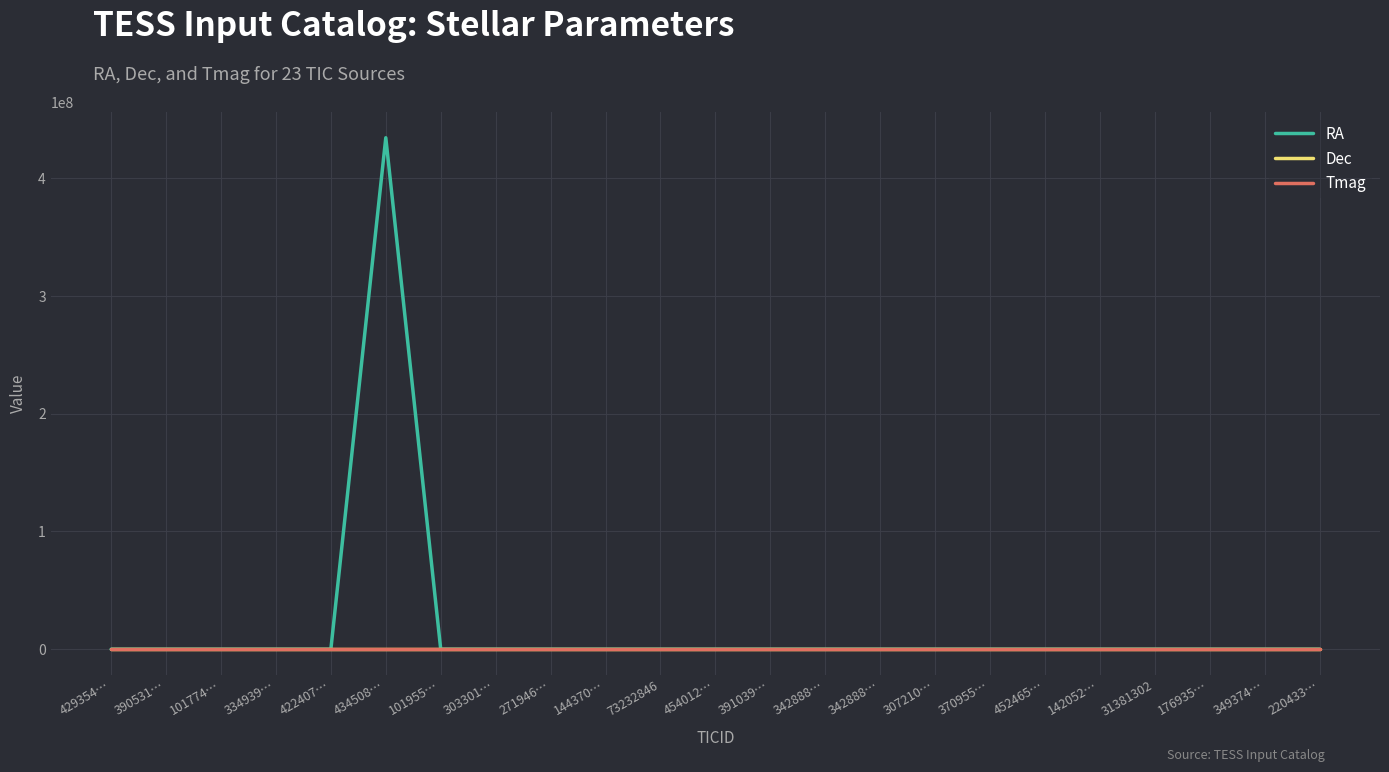

Where is the first local maximum for RA?

101774…